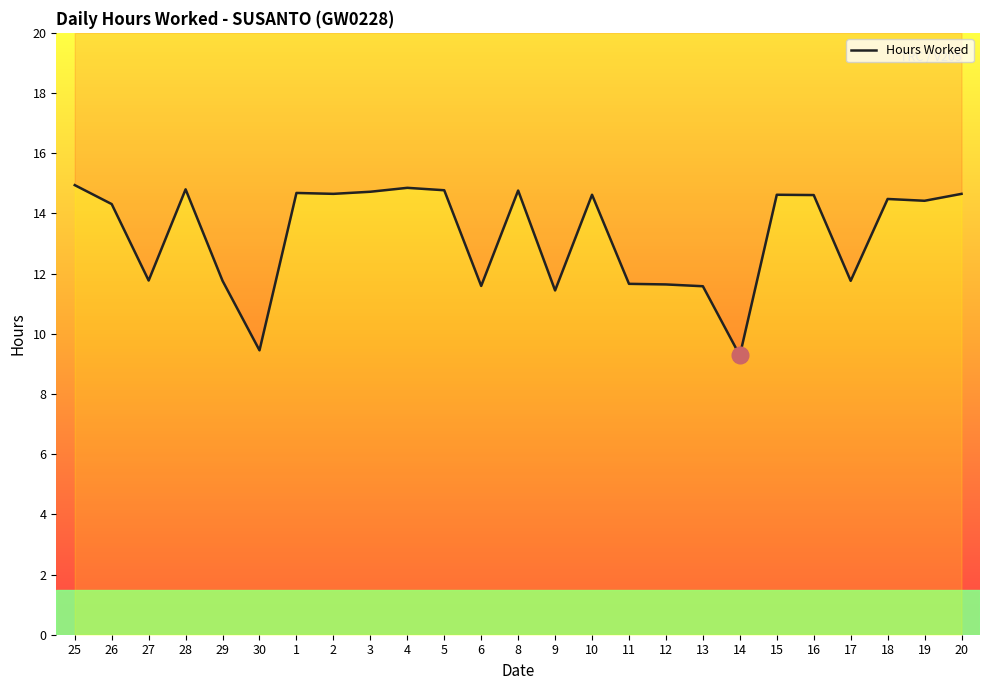

What is the label of the 17th point from the left?

12